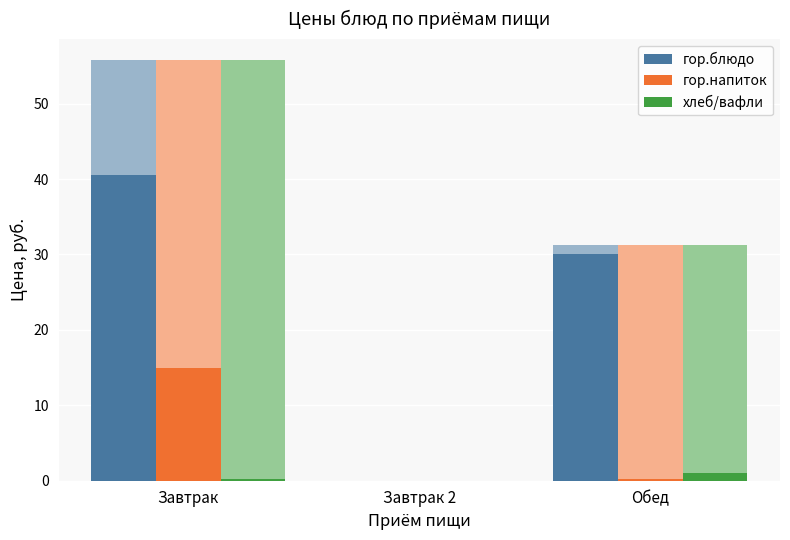

At which label does хлеб/вафли reach its minimum?

Завтрак 2